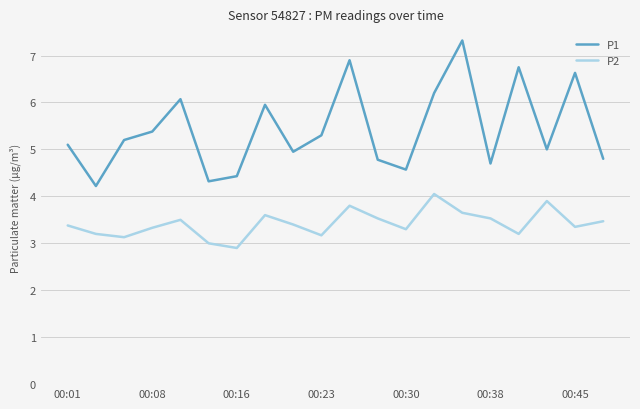

What is the maximum value shown in the chart?

7.3